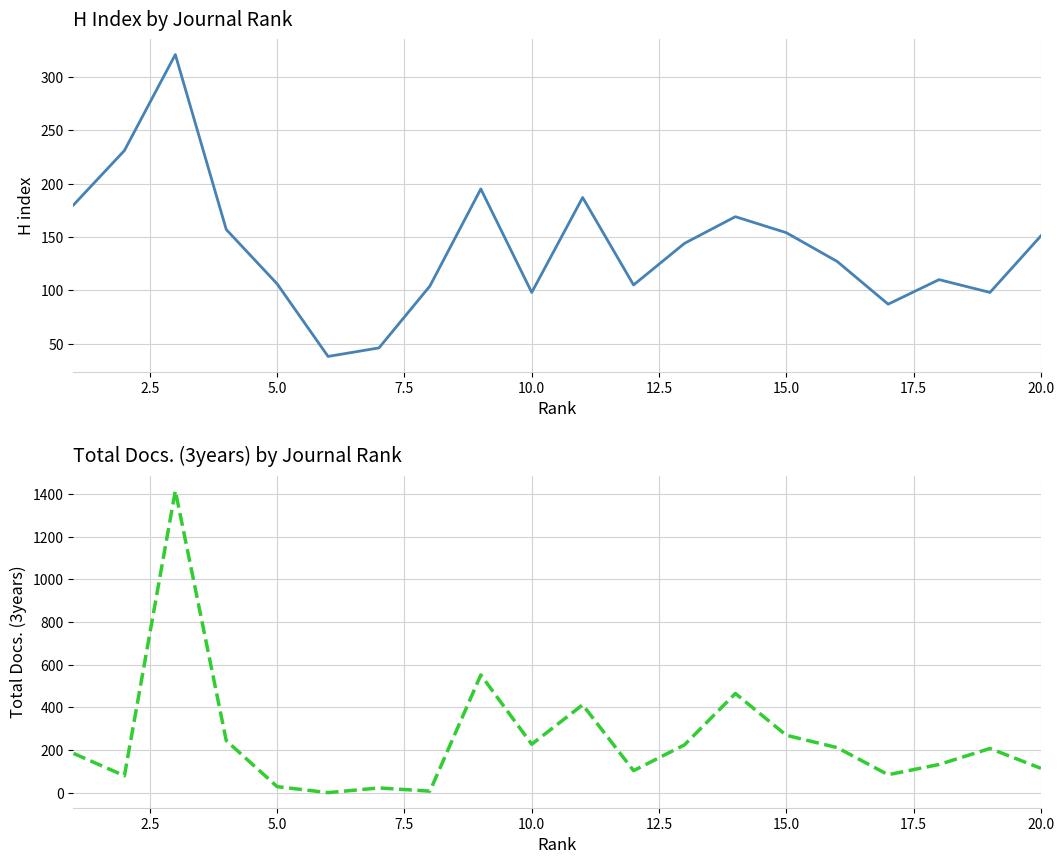

In H index, how many points are higher than both neighbors (excluding endpoints)?

5